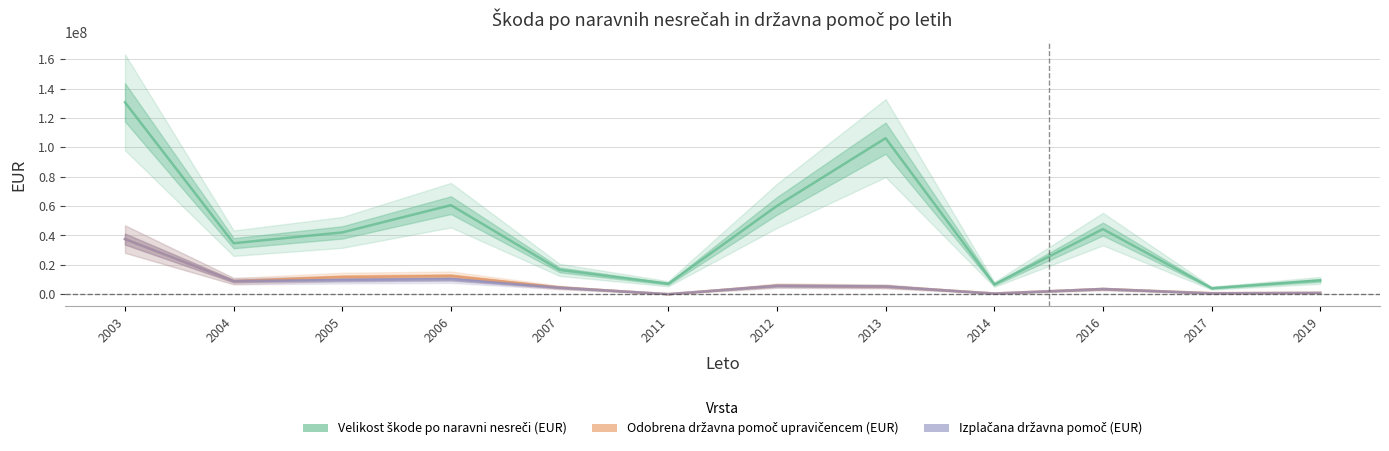

What is the value of the Velikost škode po naravni nesreči (EUR) point at the 4th from the left?

60570142